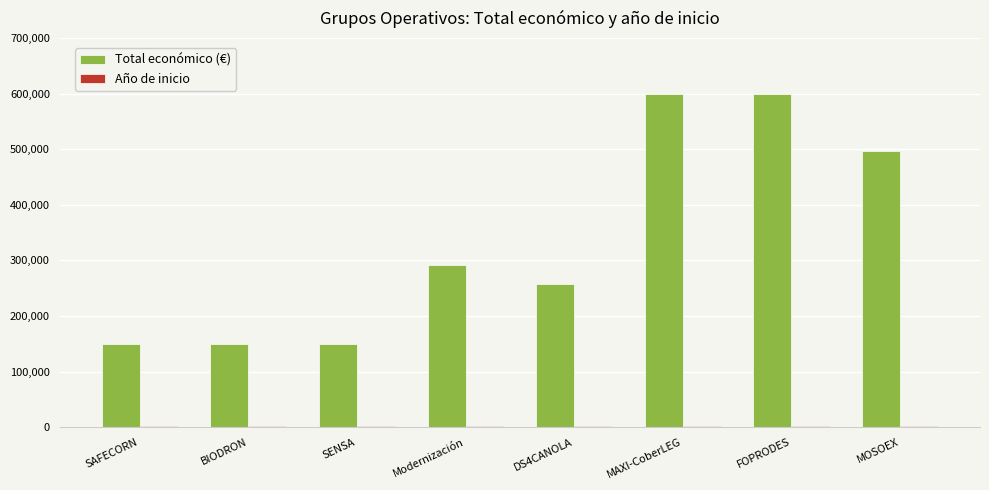

The value of Total económico (€) at Modernización is 442489. True or false?

False